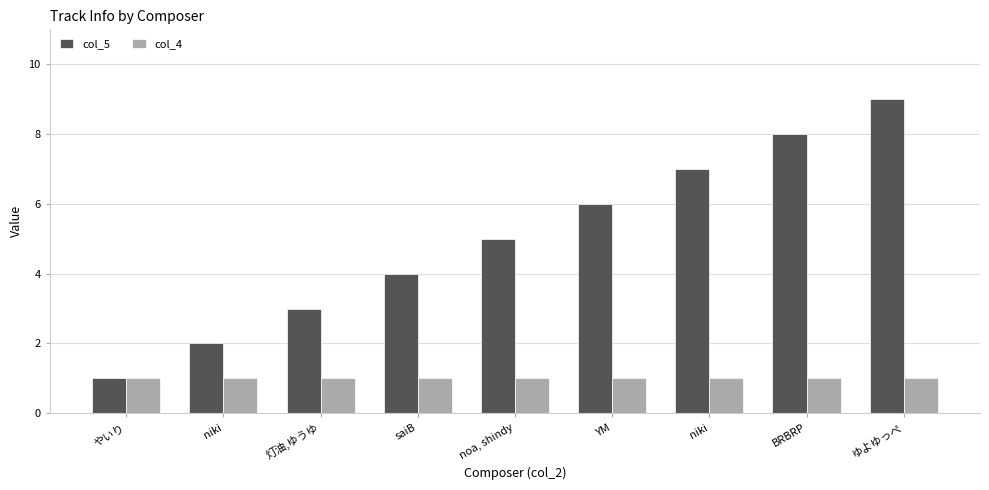

At which category is the sum across all series the highest?

ゆよゆっぺ